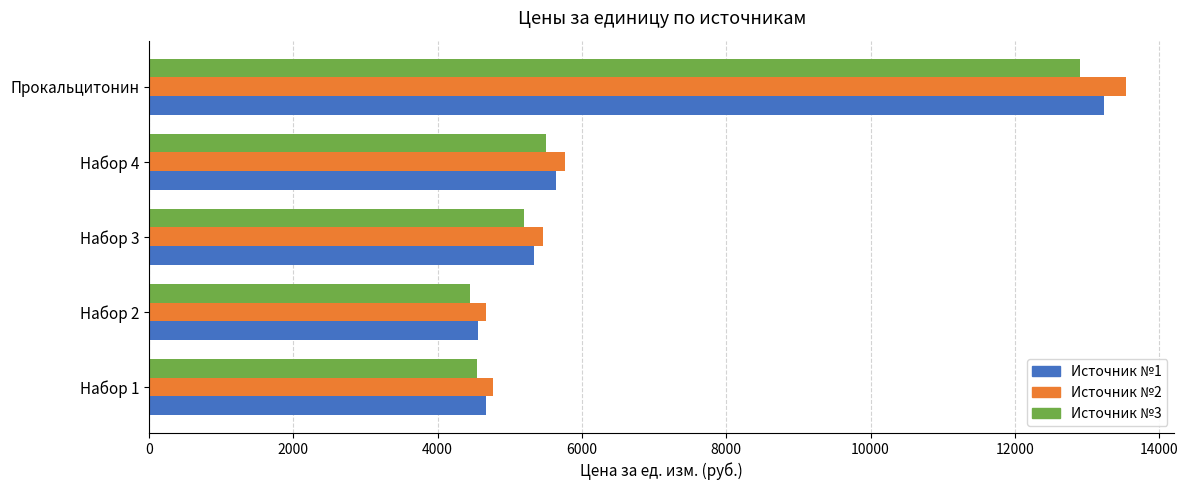

At which label is Источник №3 closest to 8675?

Набор 4